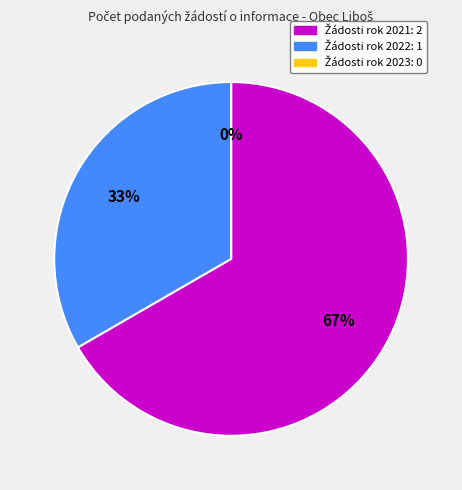

What percentage is the 2021 slice, to the nearest percent?

67%